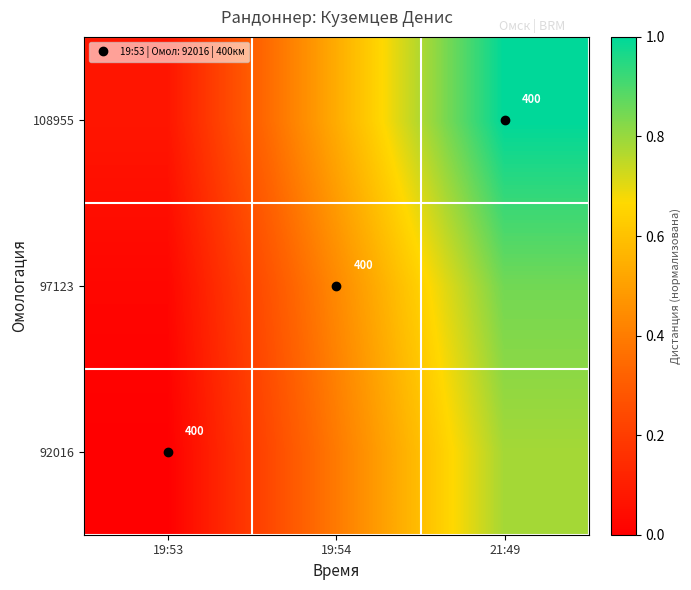

At which category is the sum across all series the highest?

21:49